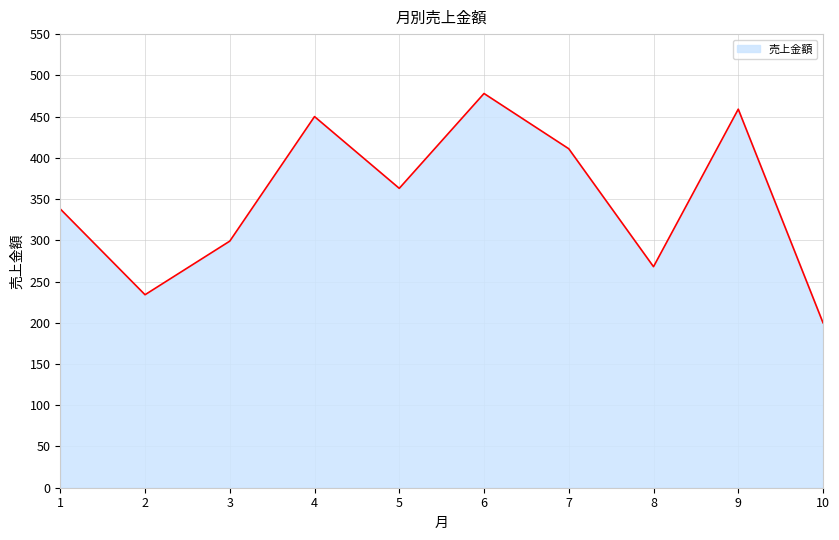

The value at 8 is 376. True or false?

False